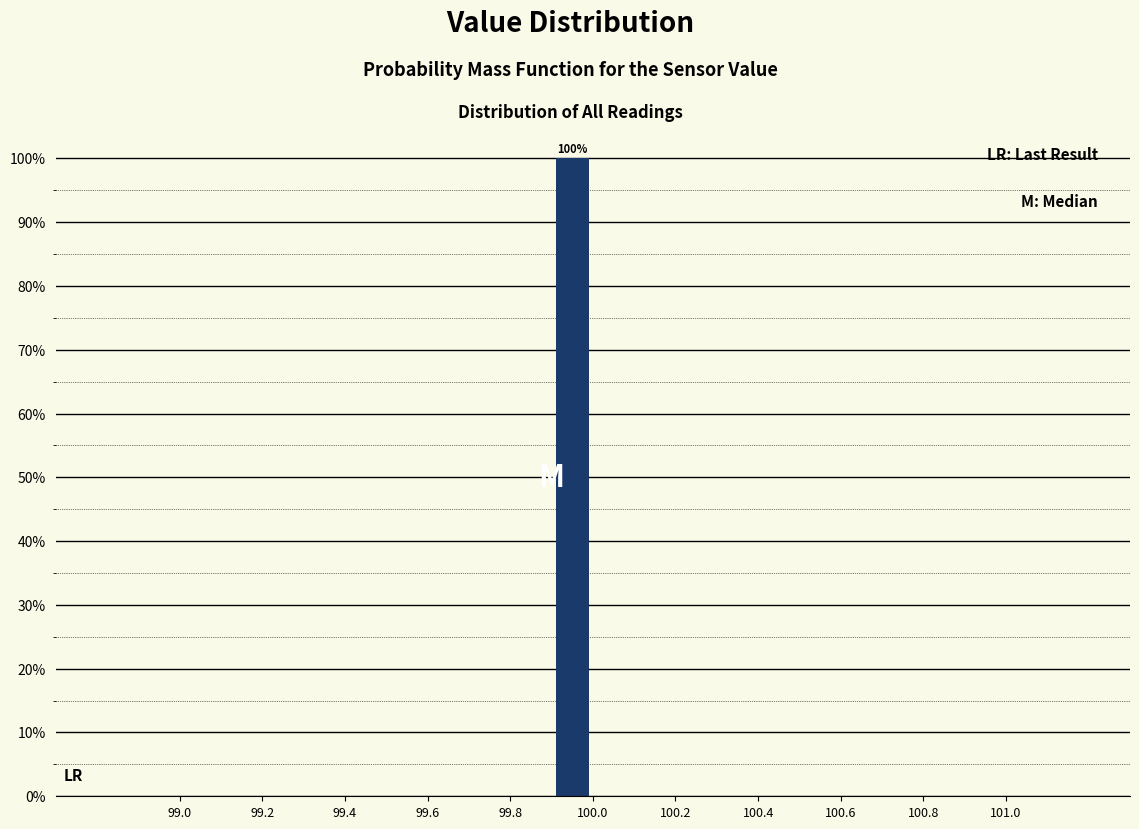

Over which range of the x-axis is the bar tallest?

99.9 to 100.0